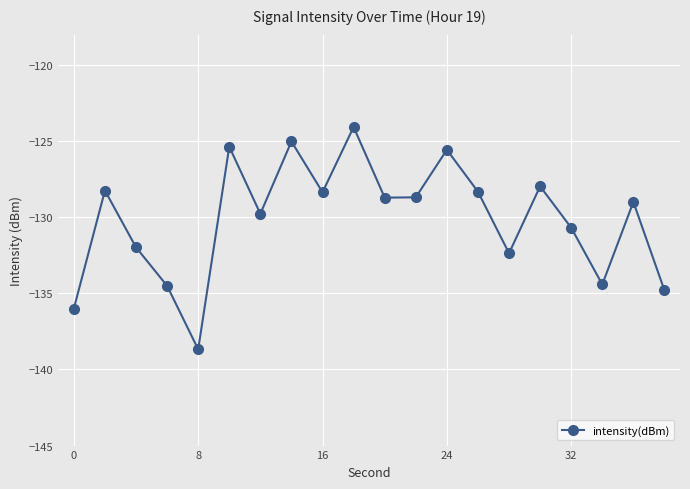

How many points are higher than both their immediate neighbors (excluding endpoints)?

7